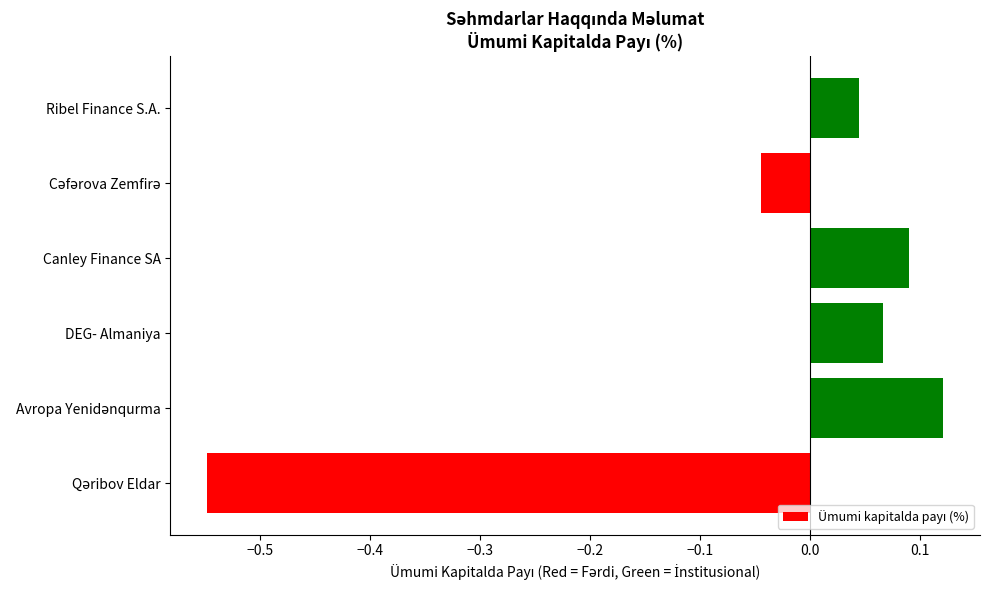

How many values are above zero?

4